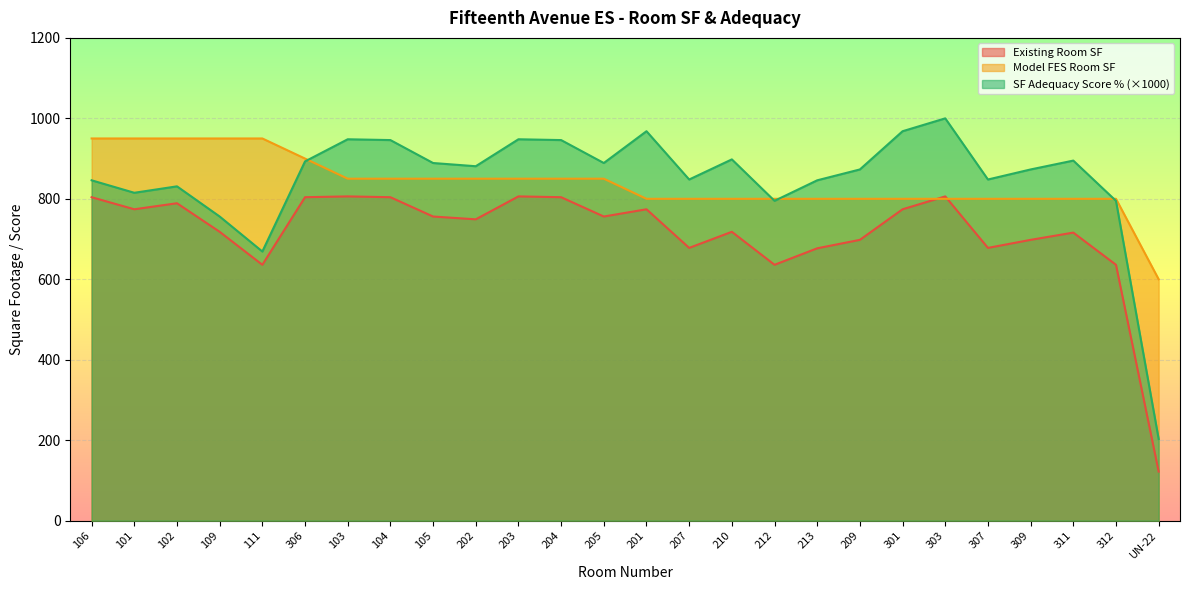

Which category has the highest value across all series?

303